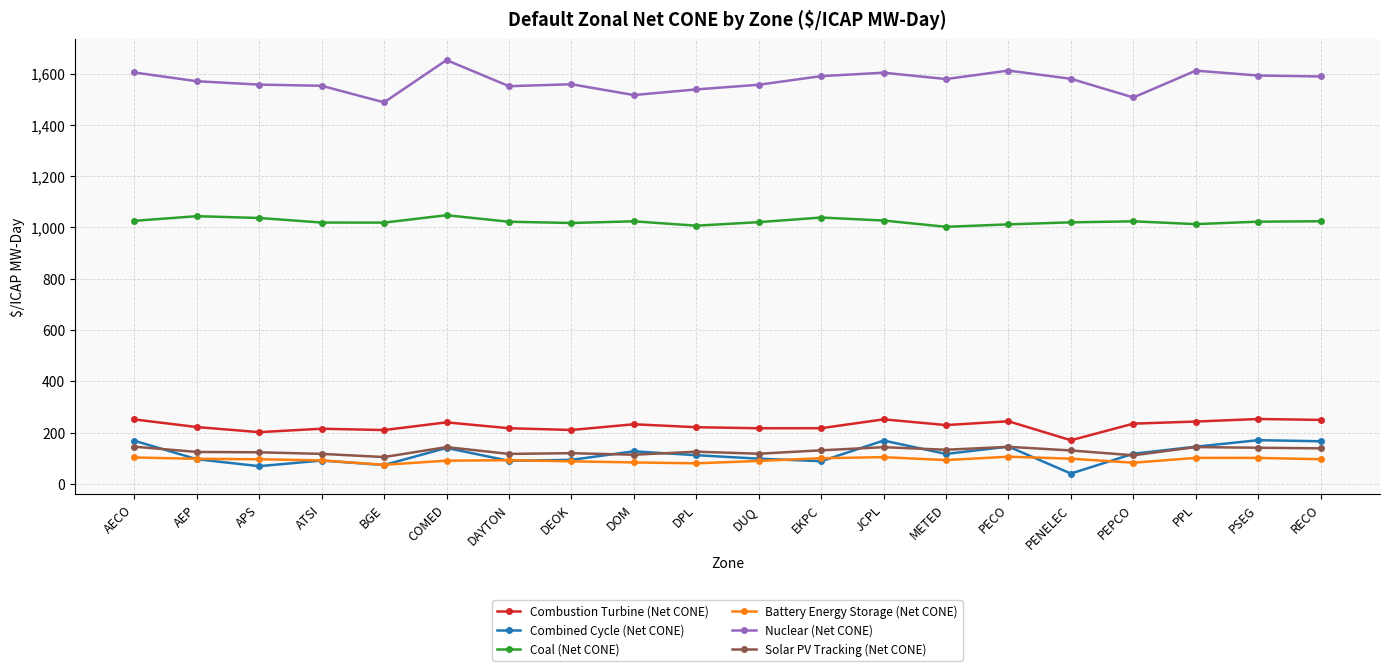

Rank the series by their maximum value, from highest to lowest.

Nuclear (Net CONE), Coal (Net CONE), Combustion Turbine (Net CONE), Combined Cycle (Net CONE), Solar PV Tracking (Net CONE), Battery Energy Storage (Net CONE)